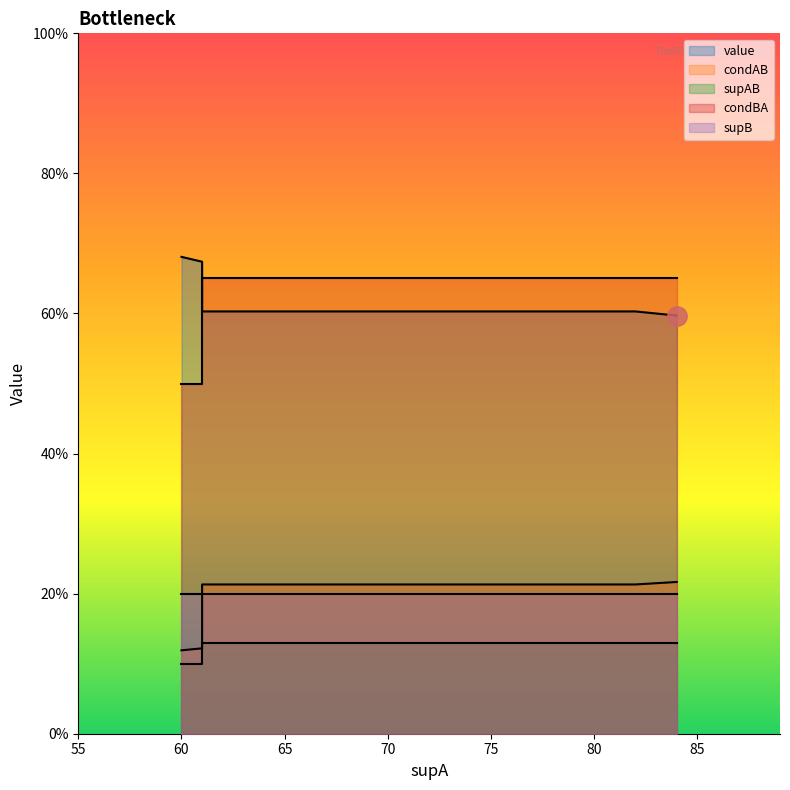

What is the difference between the highest and lowest values at 84?

0.5